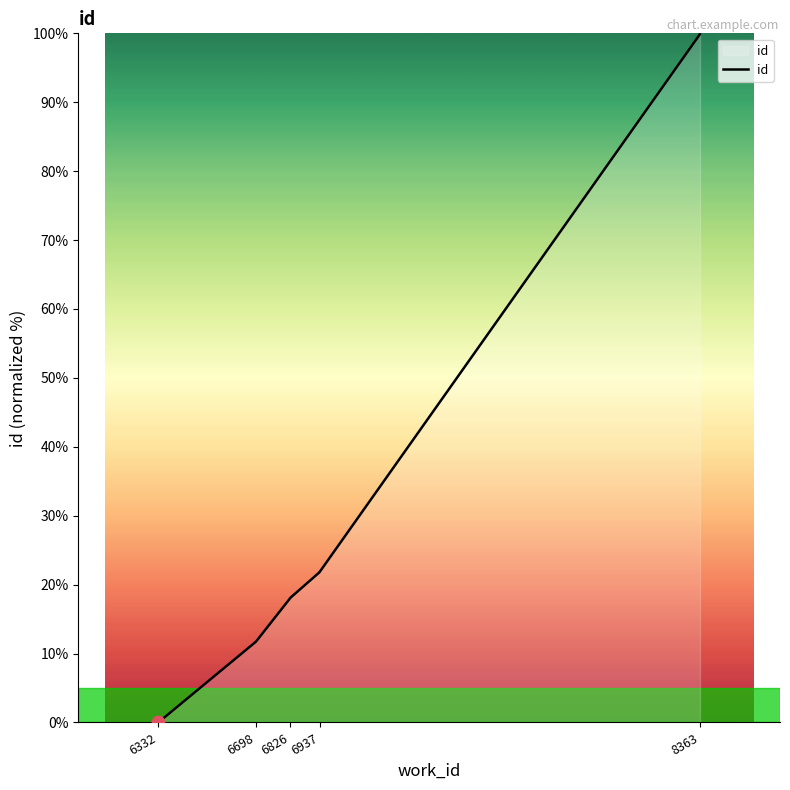

What is the change in value from 6698 to 8363?

+88.3